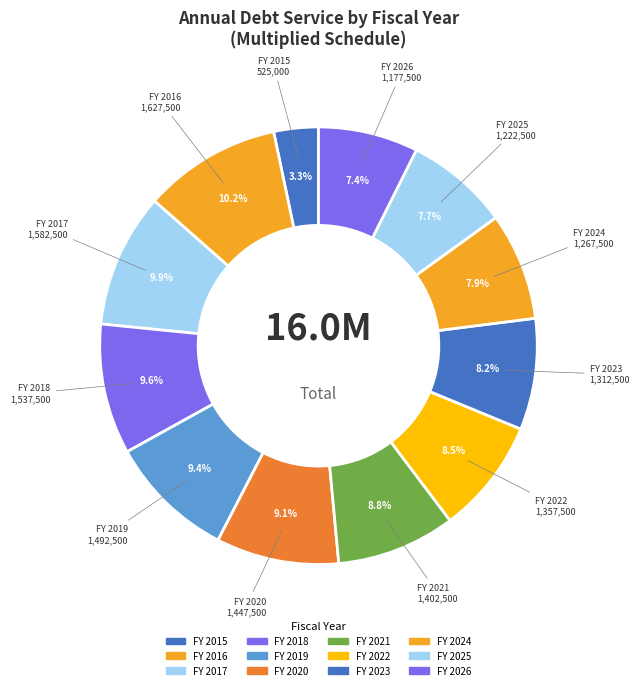

Combined, do FY 2026 and FY 2016 account for over 50%?

No